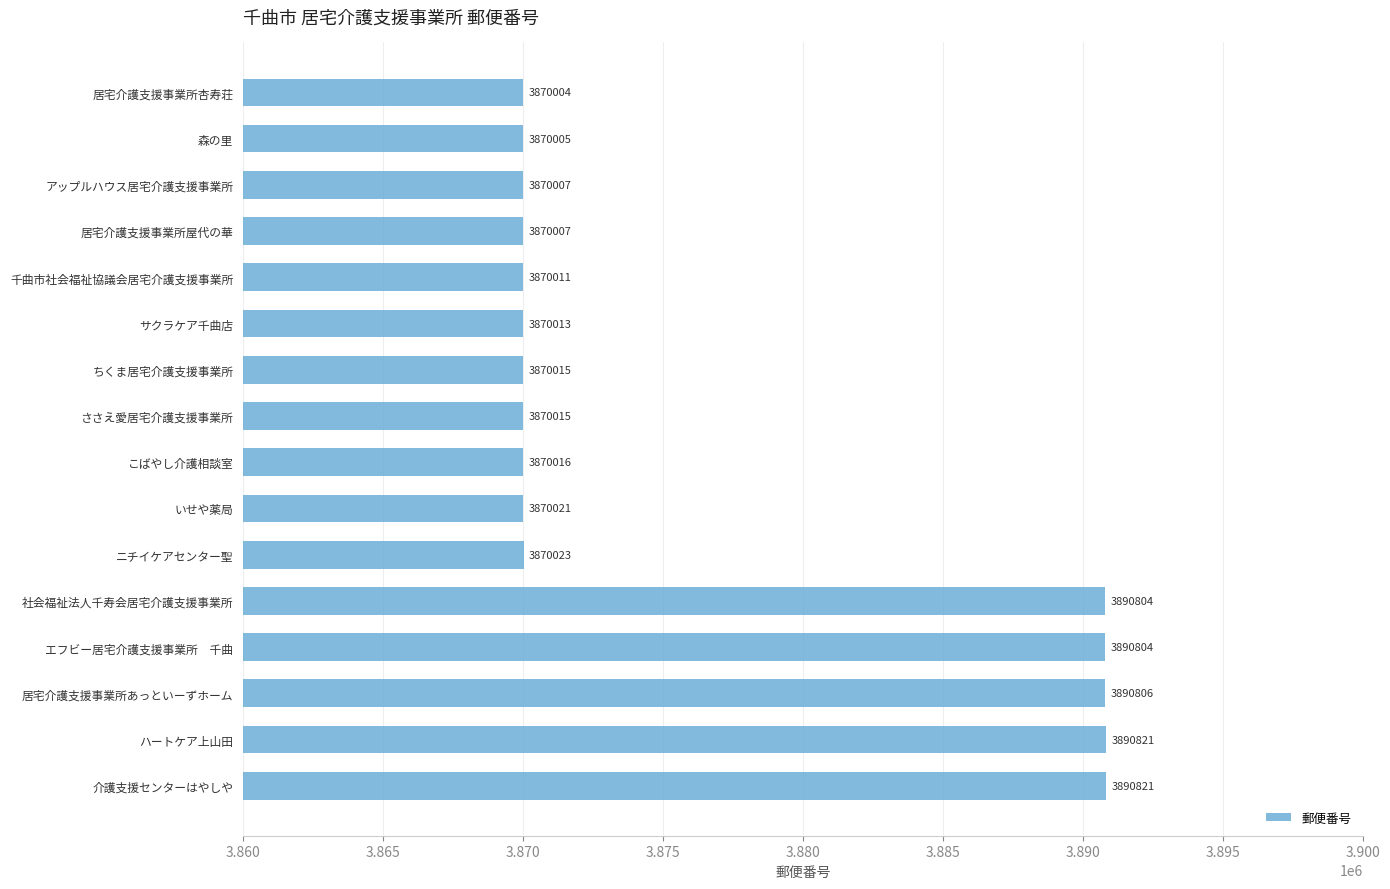

What is the average value?

3876512